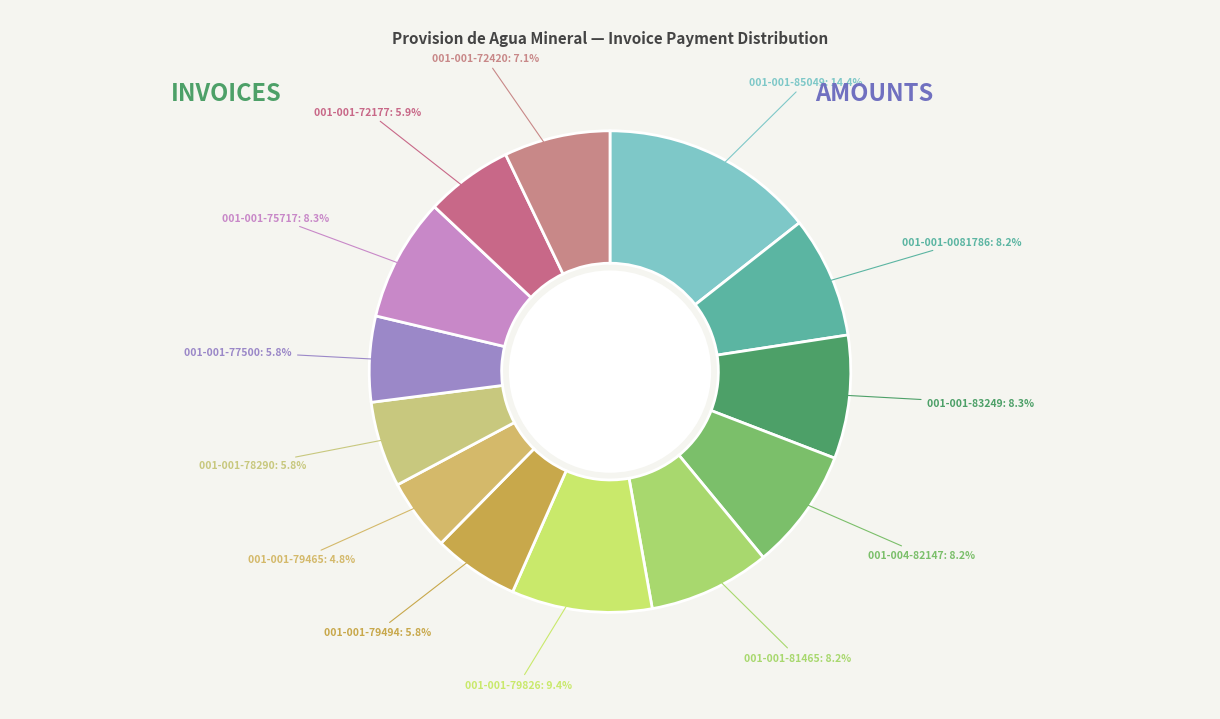

To the nearest percent, what is the difference between the largest and smallest slice percentages?

10%